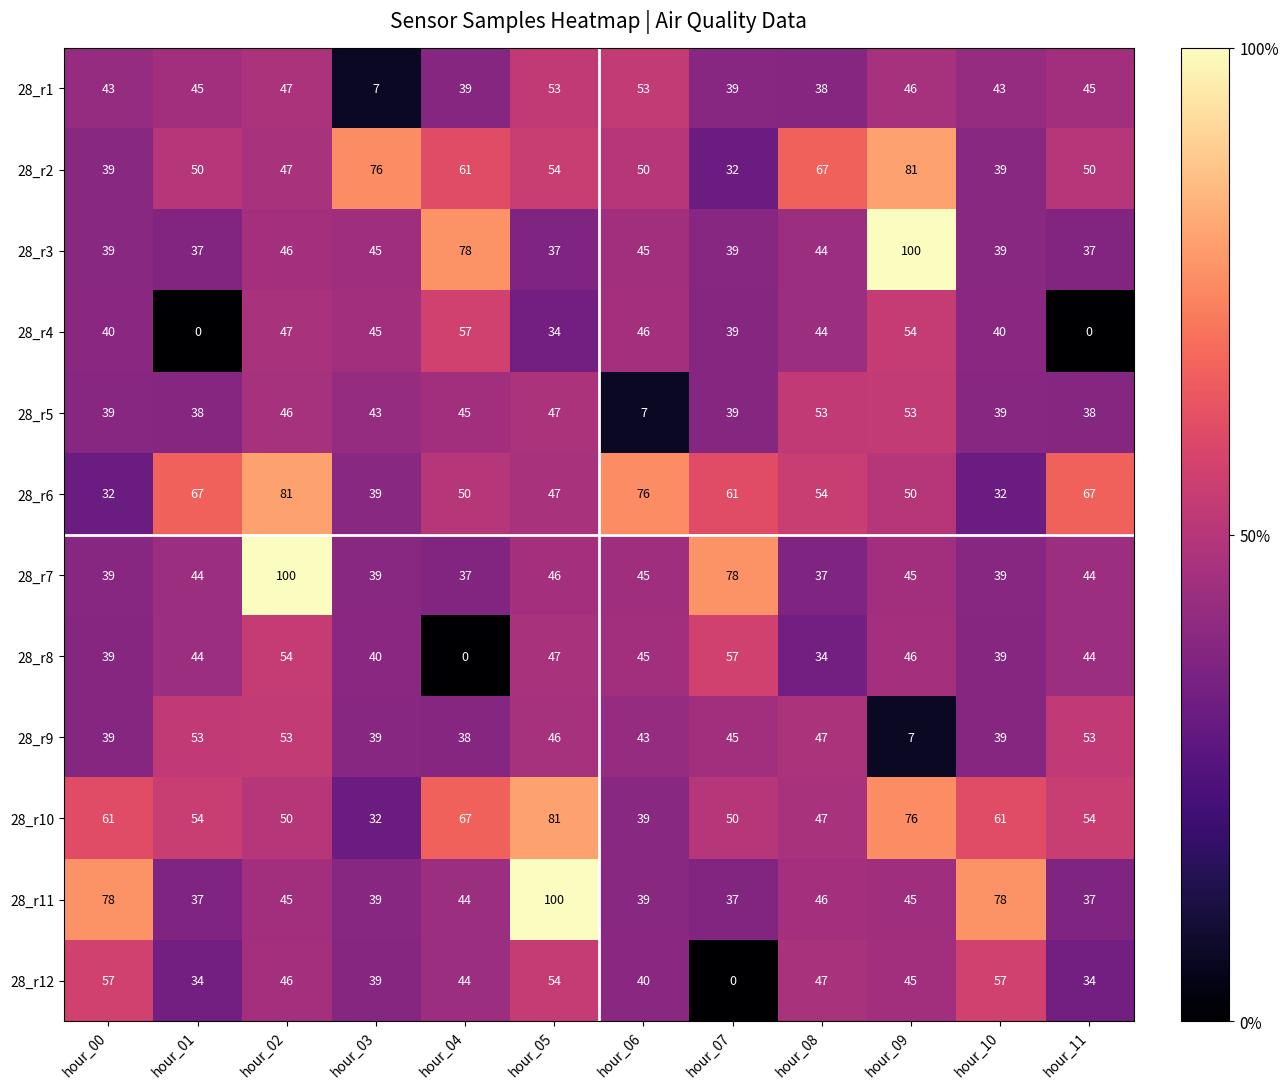

What is the highest value of the 28_r11 series?

100